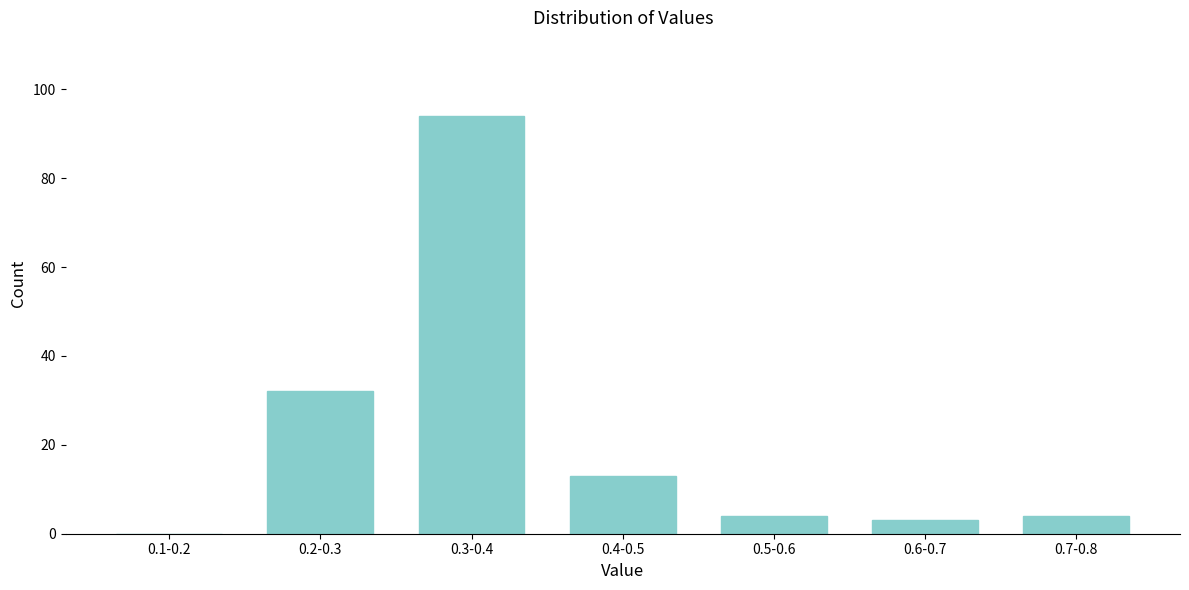

Reading left to right, what are all the values shown in this chart?

0.1-0.2=0	0.2-0.3=32	0.3-0.4=94	0.4-0.5=13	0.5-0.6=4	0.6-0.7=3	0.7-0.8=4